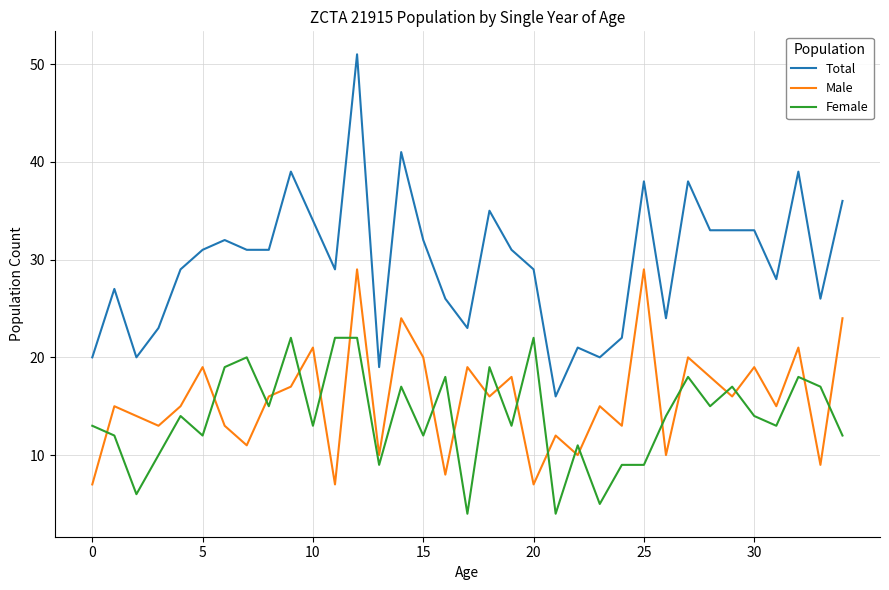

Which series has the largest range (max minus min)?

Total